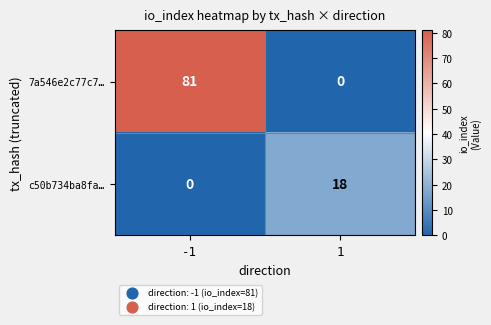

What is the maximum value for c50b734ba8fa…?

18